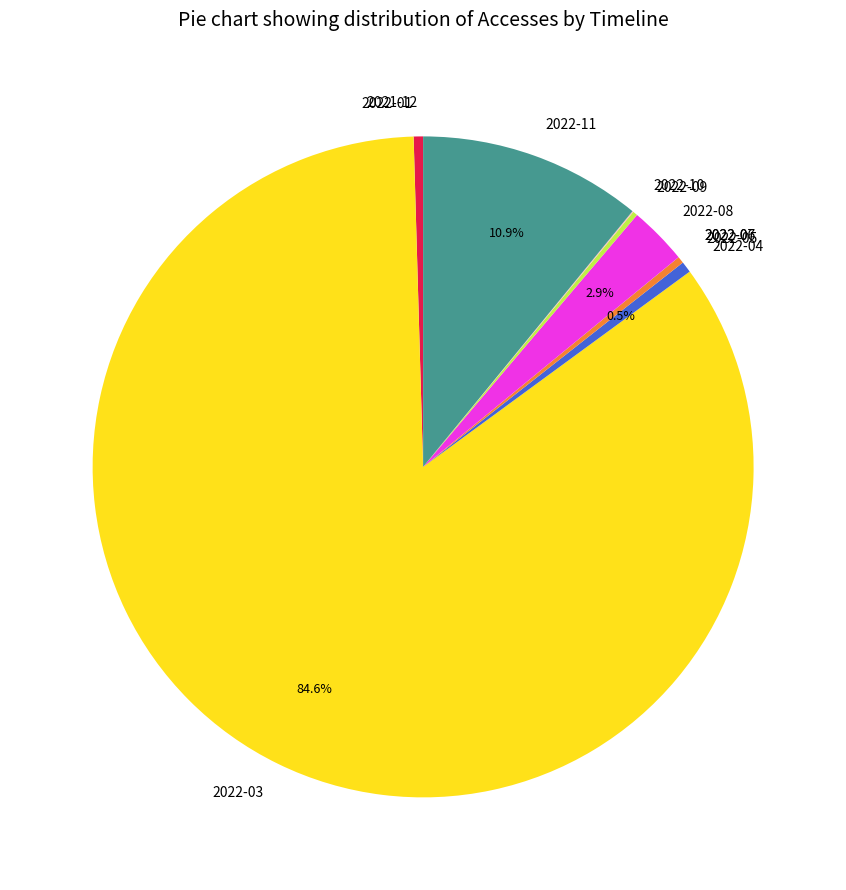

Does 2022-03 account for over 50% of the chart?

Yes